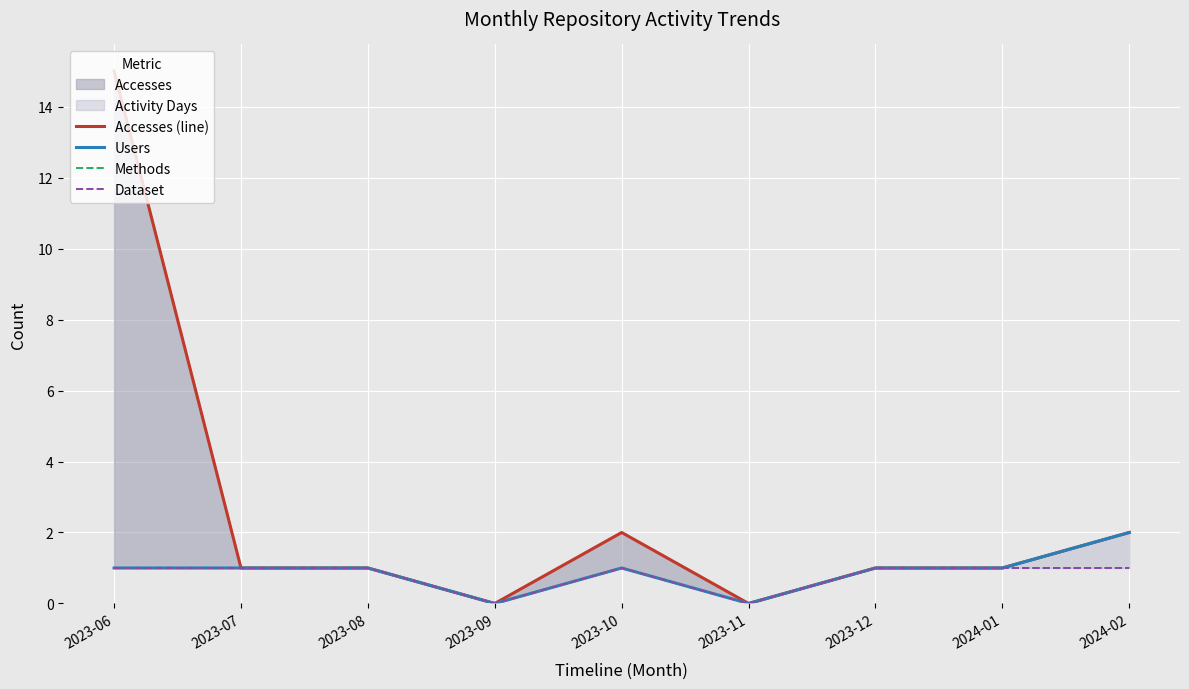

Which series has the largest range (max minus min)?

Accesses (line)